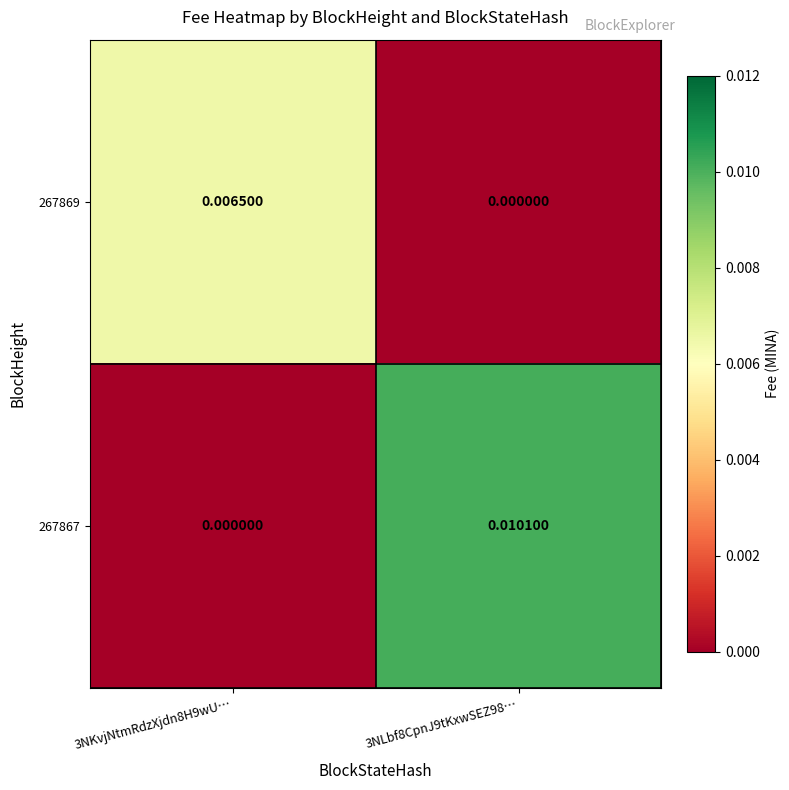

Is the value of 267869 at 3NKvjNtmRdzXjdn8H9wU… greater than the value of 267867 at 3NKvjNtmRdzXjdn8H9wU…?

Yes